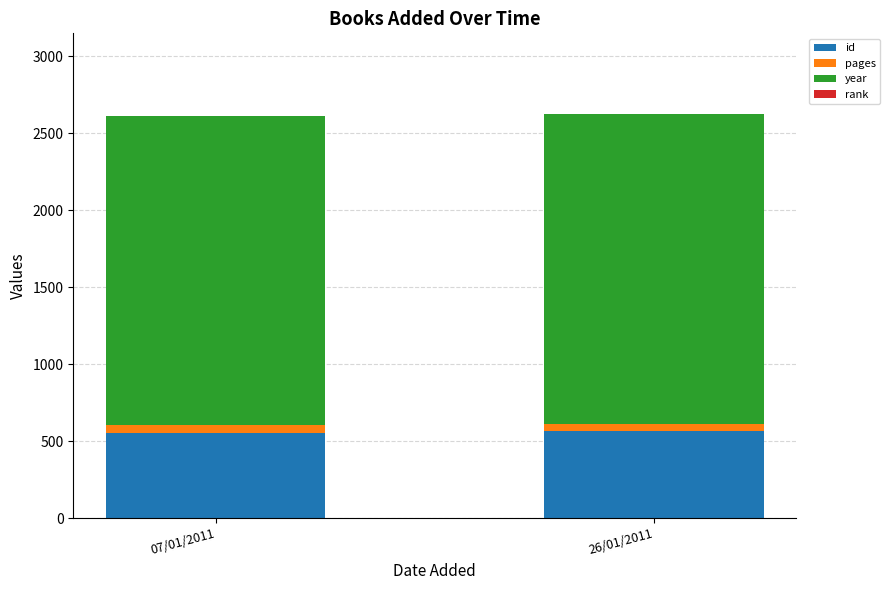

The value of id at 07/01/2011 is 554. True or false?

True